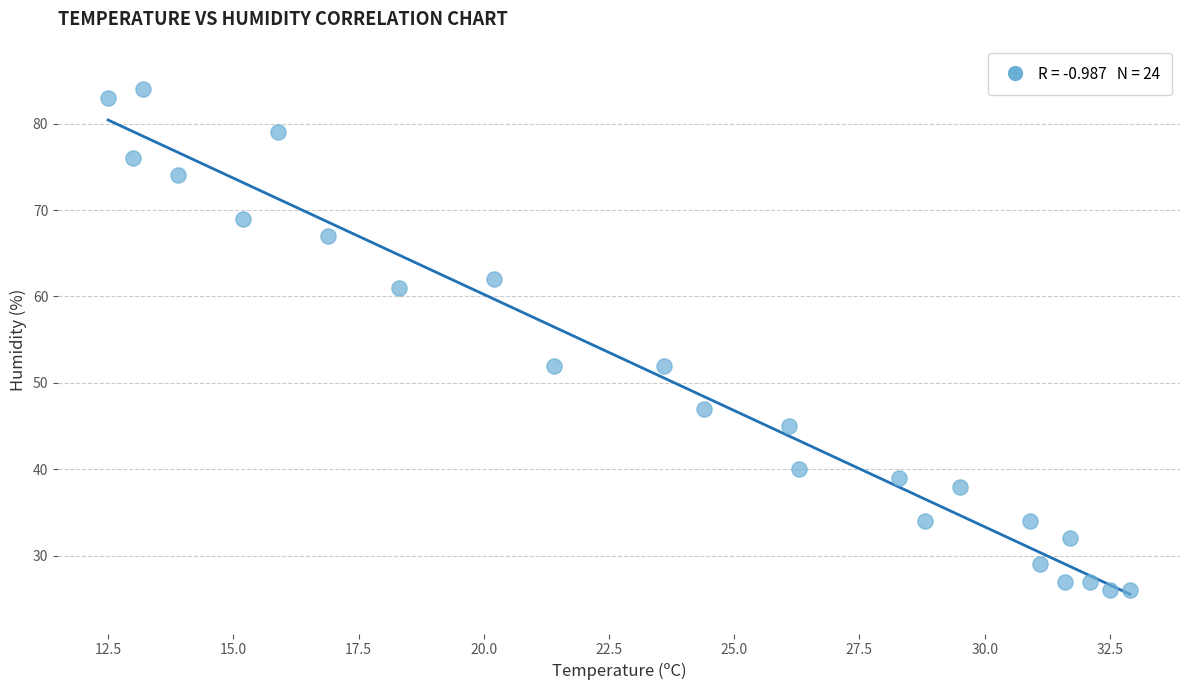

What is the range of Y values (max minus min)?

58